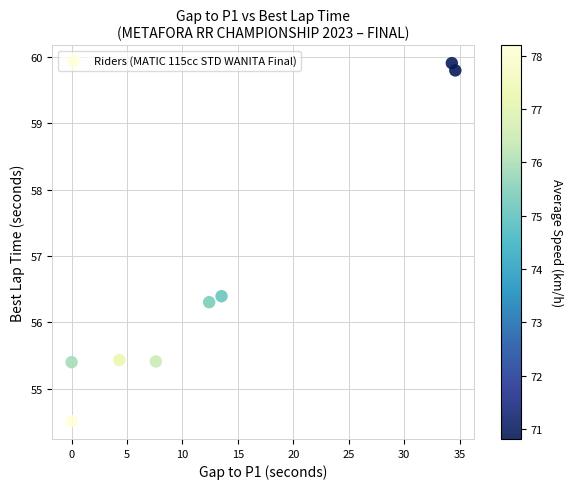

What Y value in the scatter plot is closest to 57?

56.4